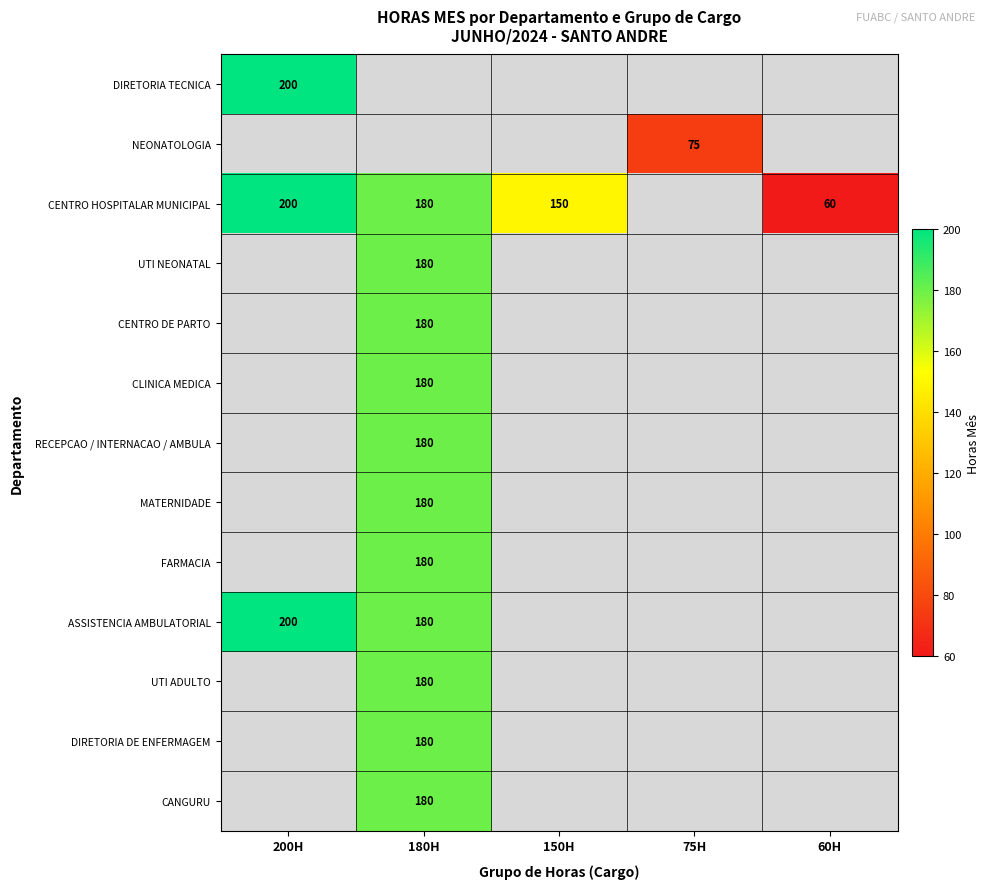

Is the value of CENTRO HOSPITALAR MUNICIPAL at 200H greater than the value of CLINICA MEDICA at 180H?

Yes